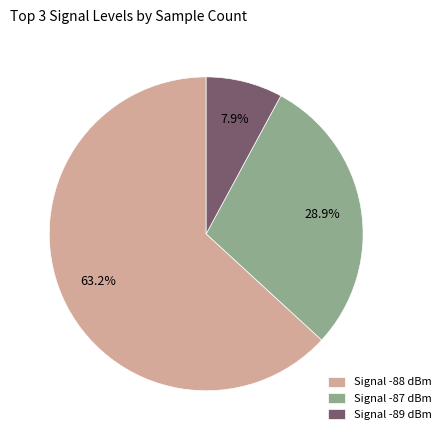

What portion of the pie excludes Signal -88 dBm?

36.8%